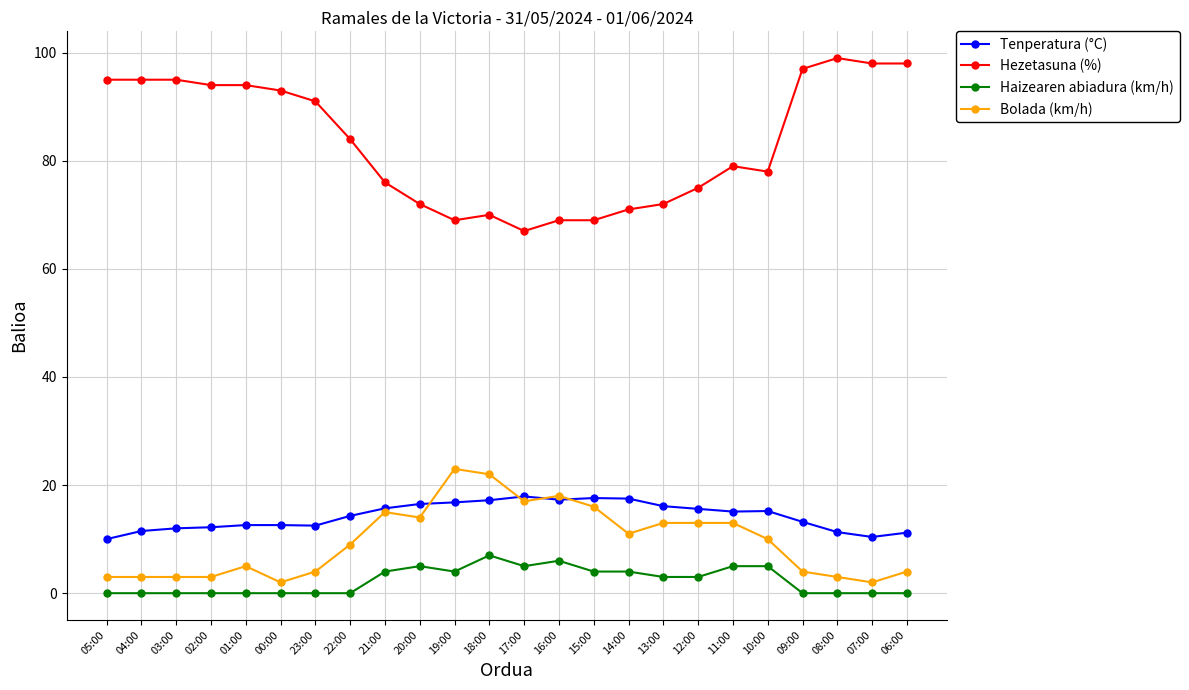

What is the maximum value shown in the chart?

99.0